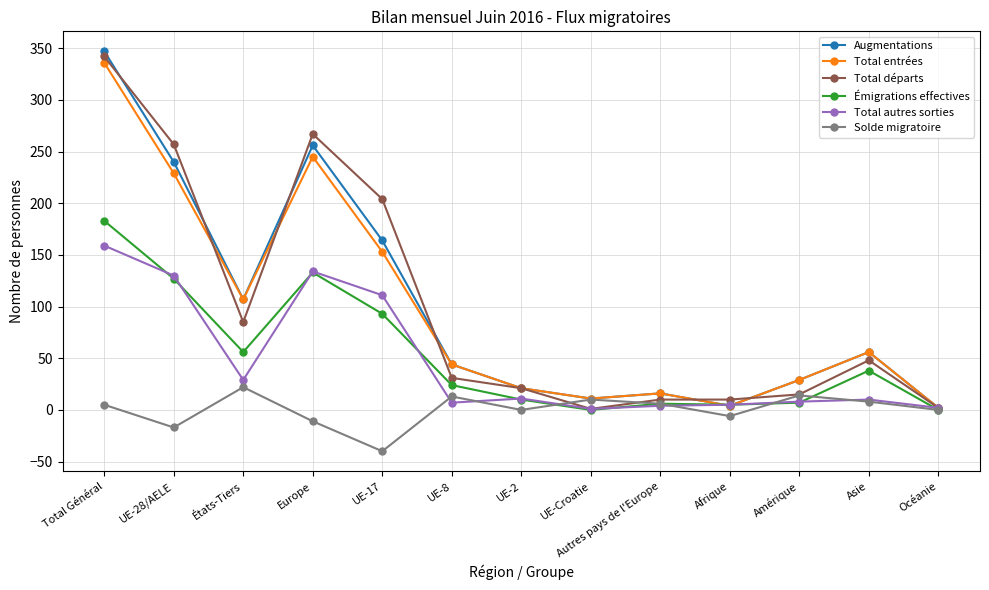

What is the label of the 1st point from the right?

Océanie